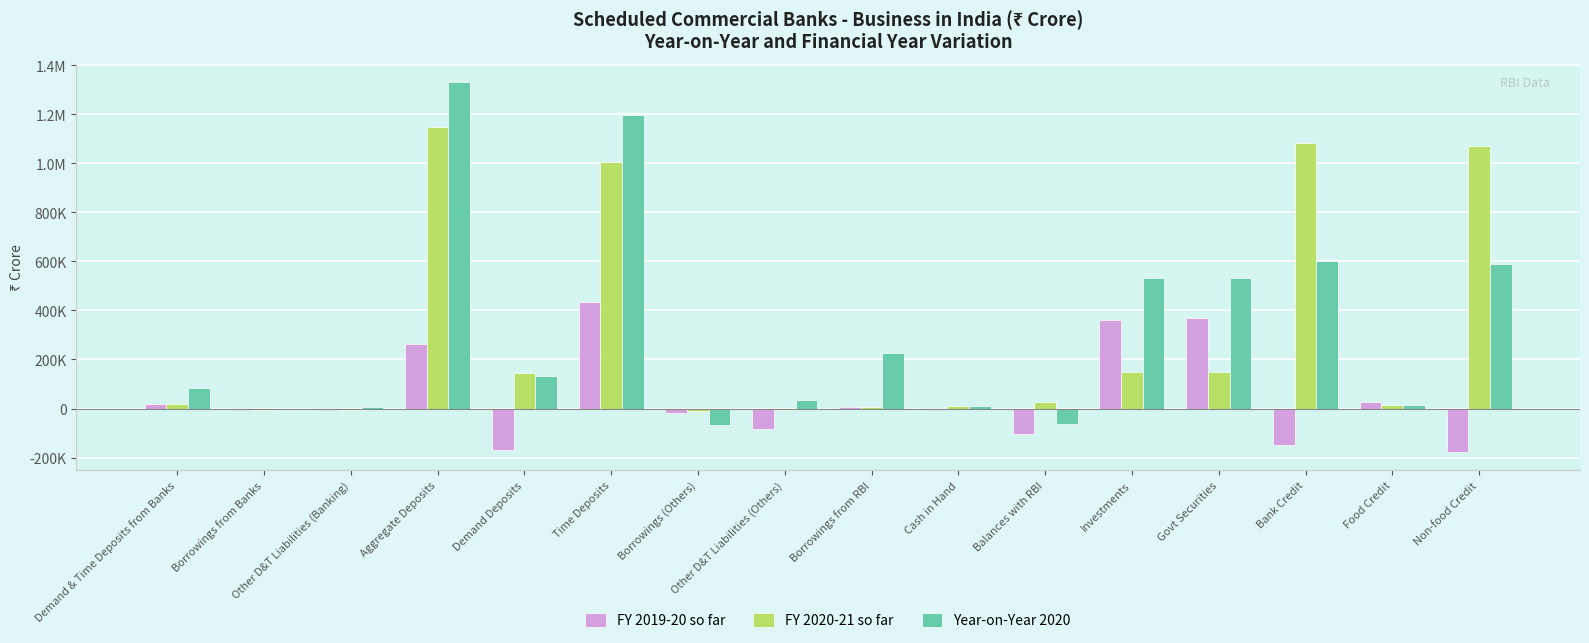

Reading left to right, extract all data points from this chart.

FY 2019-20 so far: Demand & Time Deposits from Banks=19448	Borrowings from Banks=3206	Other D&T Liabilities (Banking)=1247	Aggregate Deposits=263033	Demand Deposits=-169781	Time Deposits=432814	Borrowings (Others)=-18650	Other D&T Liabilities (Others)=-84706	Borrowings from RBI=6619	Cash in Hand=621	Balances with RBI=-102199	Investments=360805	Govt Securities=367730	Bank Credit=-147711	Food Credit=27652	Non-food Credit=-175363
FY 2020-21 so far: Demand & Time Deposits from Banks=17282	Borrowings from Banks=-5383	Other D&T Liabilities (Banking)=-4161	Aggregate Deposits=1146735	Demand Deposits=143202	Time Deposits=1003533	Borrowings (Others)=-9265	Other D&T Liabilities (Others)=-5420	Borrowings from RBI=6116	Cash in Hand=10192	Balances with RBI=27341	Investments=148016	Govt Securities=147290	Bank Credit=1083890	Food Credit=12812	Non-food Credit=1071078
Year-on-Year 2020: Demand & Time Deposits from Banks=84340	Borrowings from Banks=-3835	Other D&T Liabilities (Banking)=5846	Aggregate Deposits=1330967	Demand Deposits=134133	Time Deposits=1196835	Borrowings (Others)=-67020	Other D&T Liabilities (Others)=34576	Borrowings from RBI=227947	Cash in Hand=10459	Balances with RBI=-64208	Investments=532475	Govt Securities=532676	Bank Credit=601605	Food Credit=13694	Non-food Credit=587911